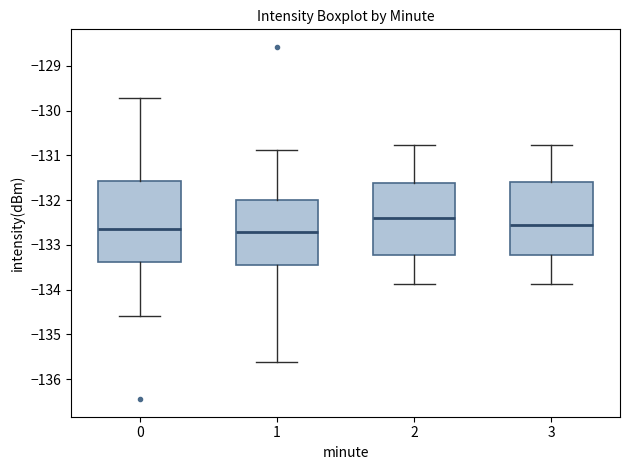

Comparing the boxes themselves (not the whiskers), which one is the tallest?

0